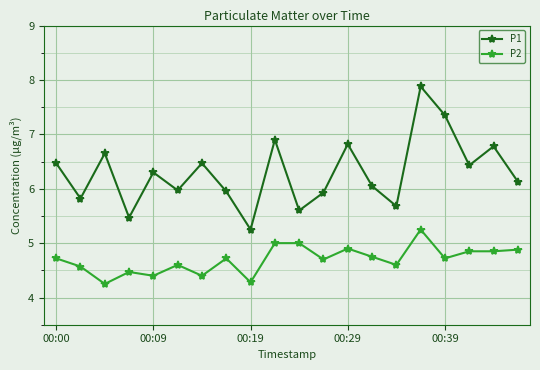

Which series has the largest total across all categories?

P1